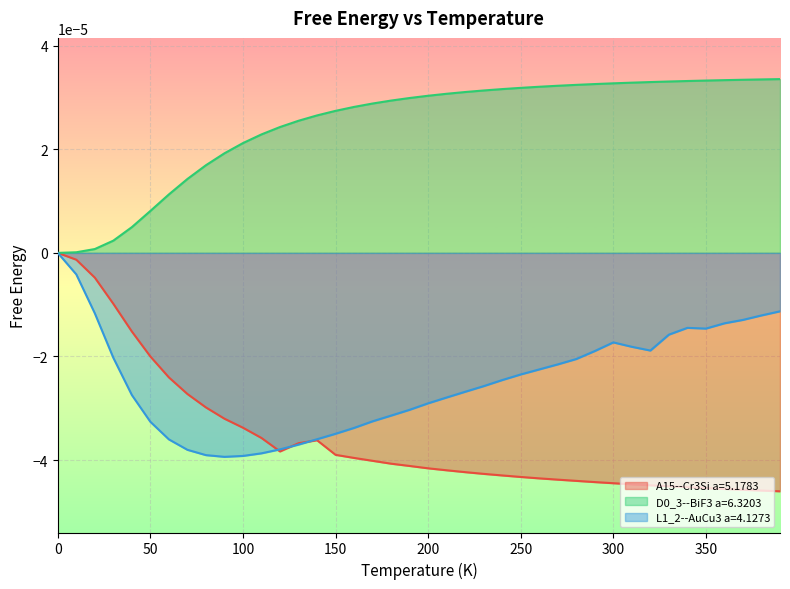

Which label corresponds to the smallest value in the chart?

390.0